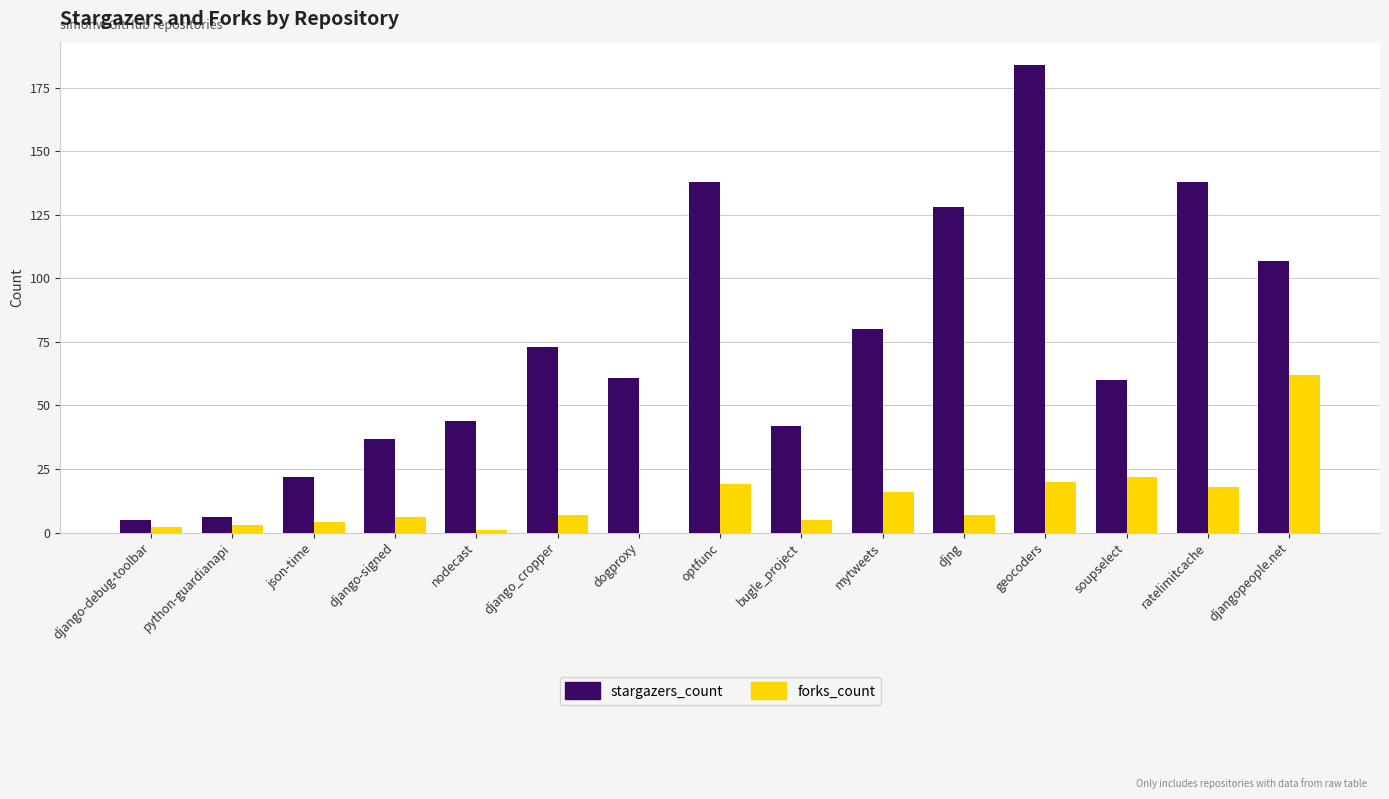

How many groups of bars are there?

15